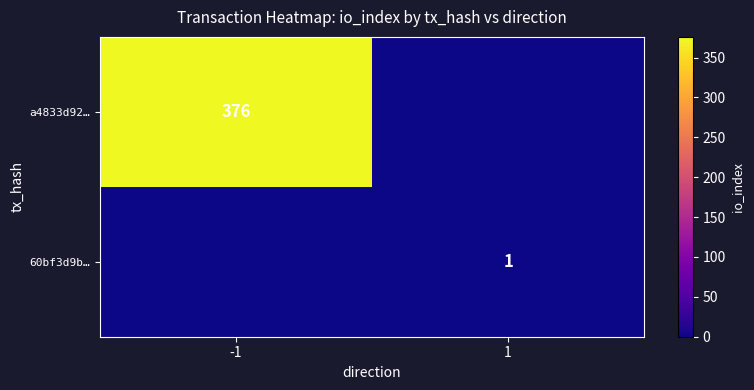

True or false: 60bf3d9b… has a value of 1 at 1.

True